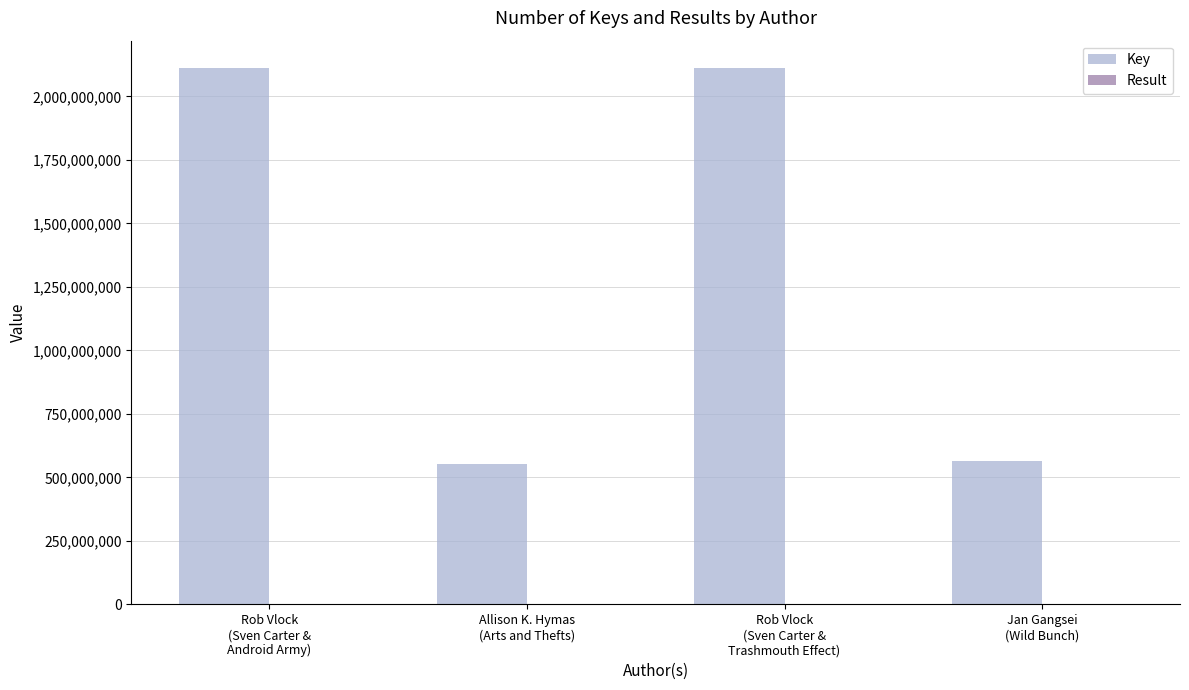

Which series has the largest total across all categories?

Key